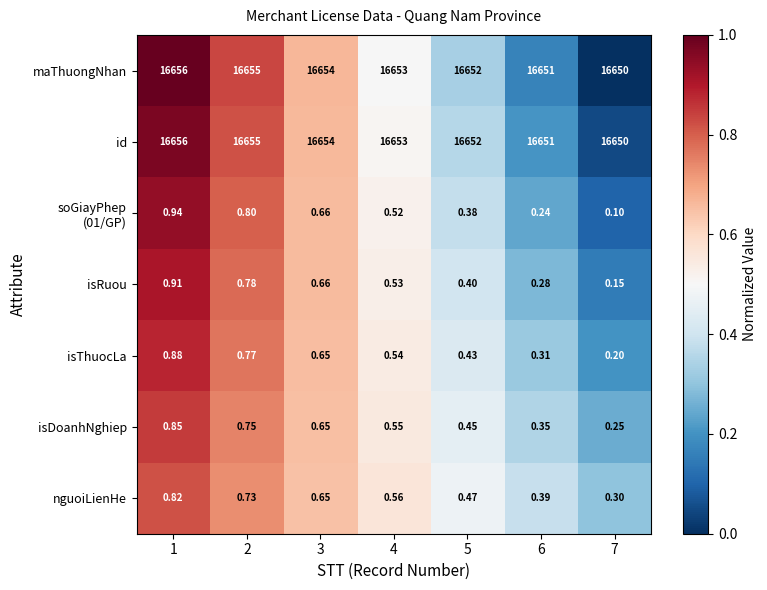

Which category has the lowest value across all series?

7